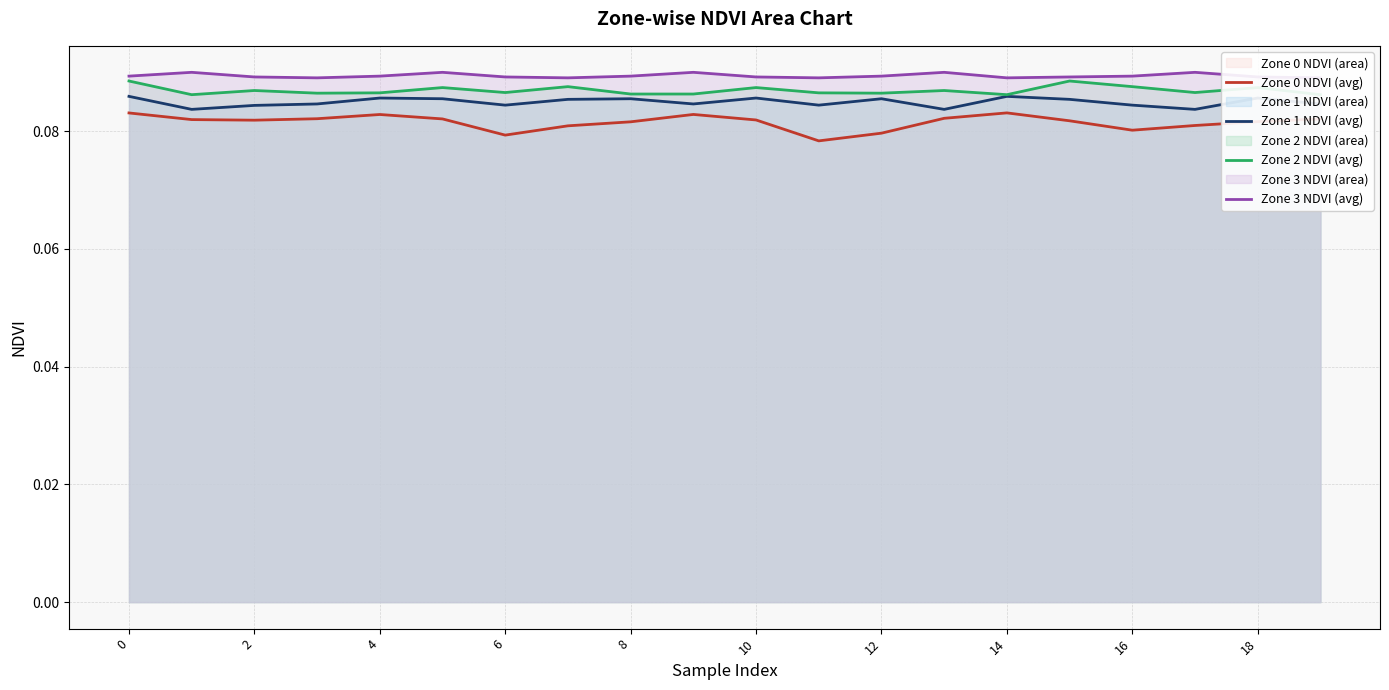

The value of Zone 1 NDVI (avg) at 18 is 0.0. True or false?

False